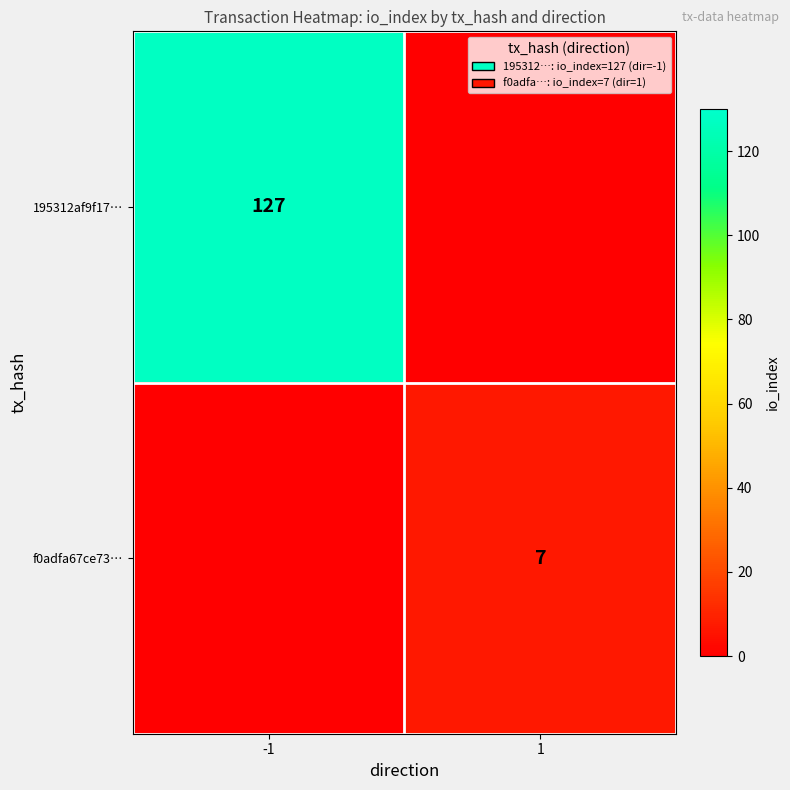

Is the value of f0adfa67ce73… at 1 greater than the value of 195312af9f17… at -1?

No